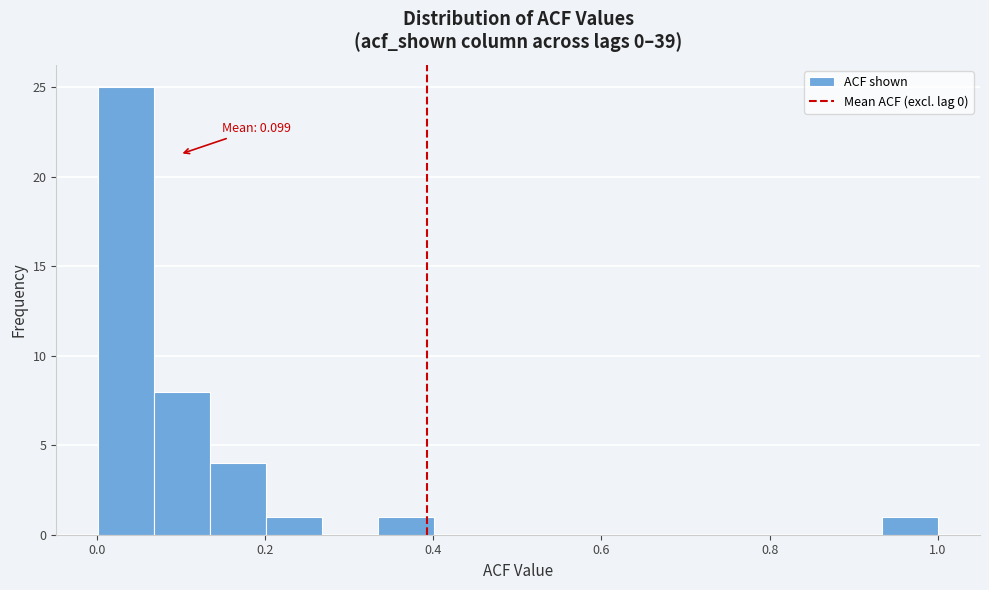

Read against the x-axis, roughly where is the centre of the tallest bar?

0.04